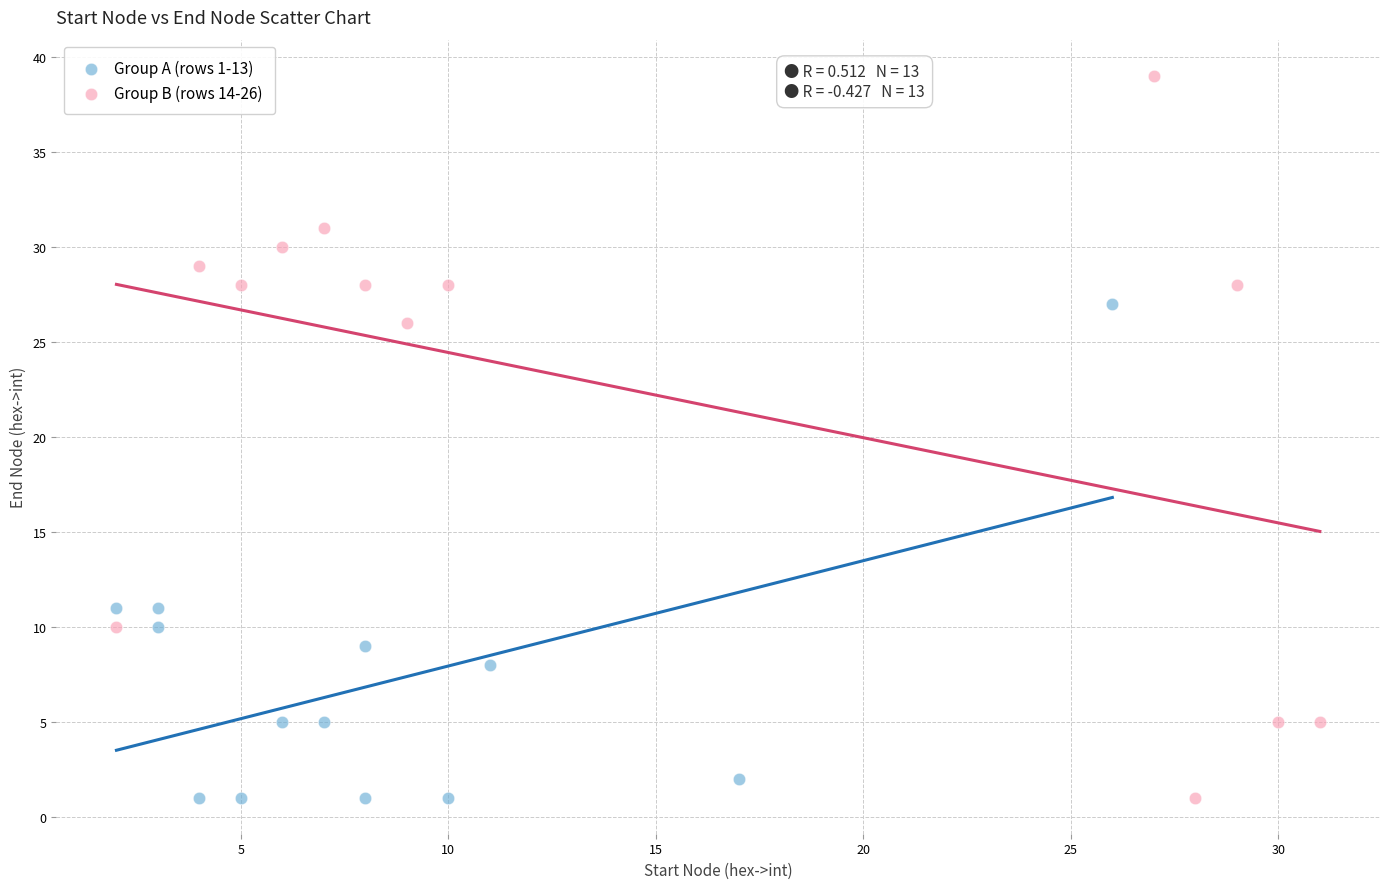

What are all the series names shown in the legend?

Group A (rows 1-13), Group B (rows 14-26)